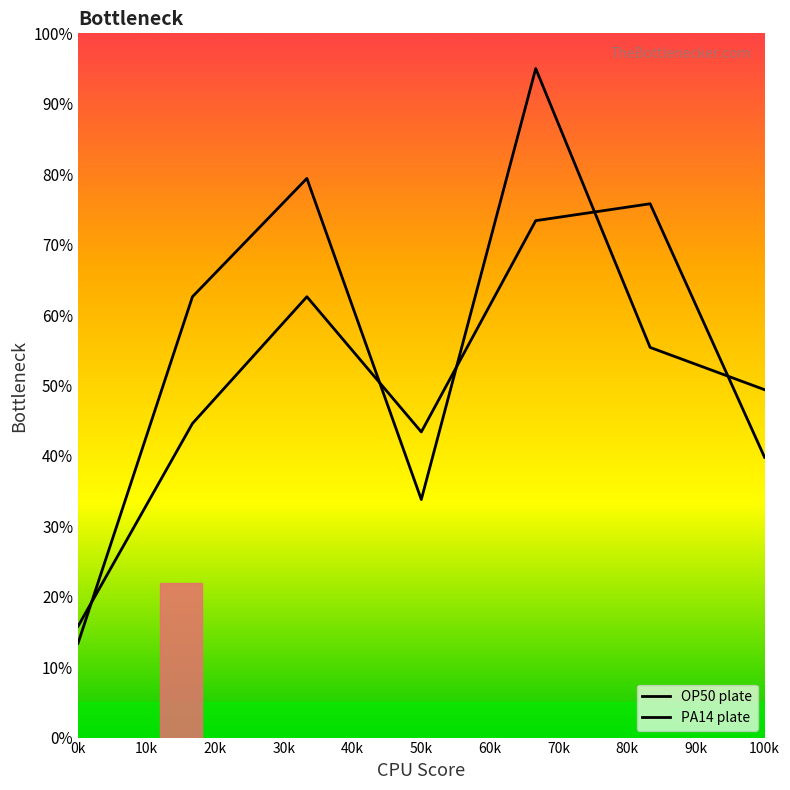

At which category does the chart reach its minimum across all series?

0k